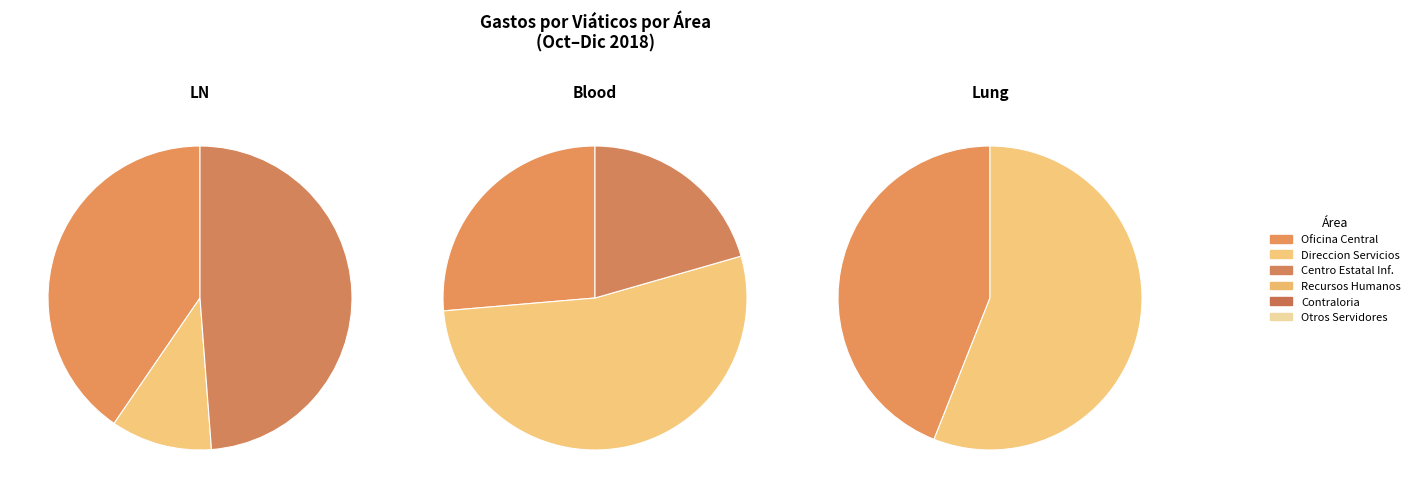

True or false: Lopez Aquino accounts for 11% of the total.

False